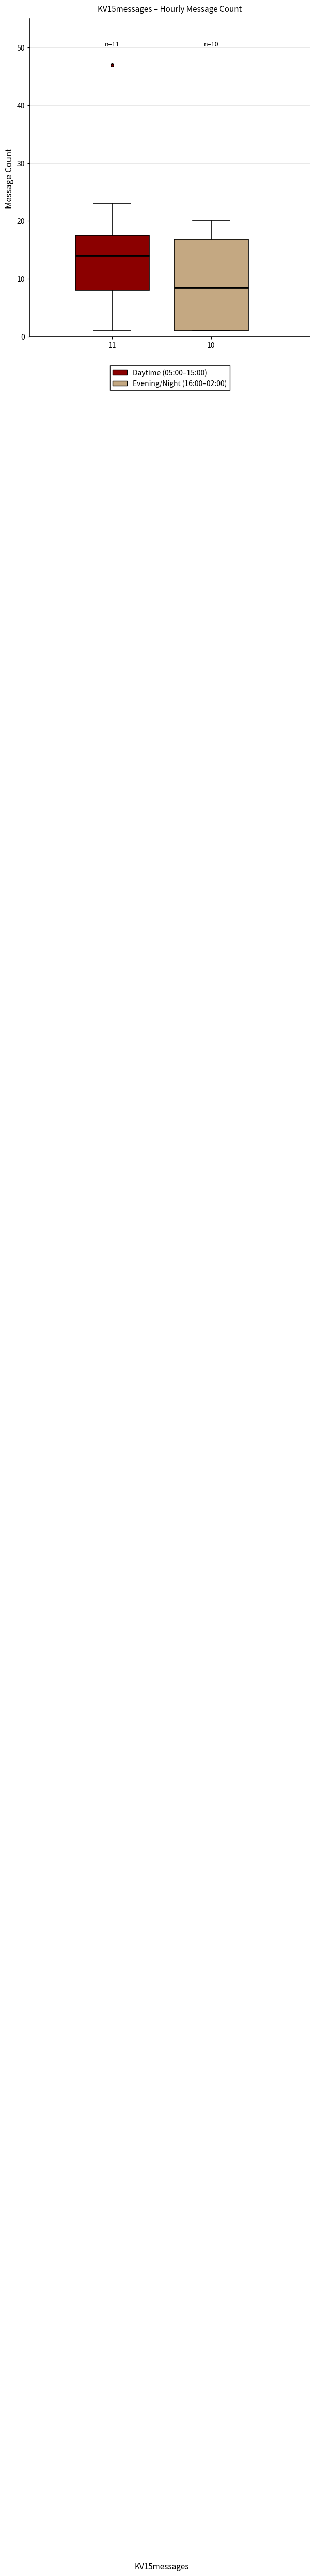

Comparing the boxes themselves (not the whiskers), which one is the tallest?

10